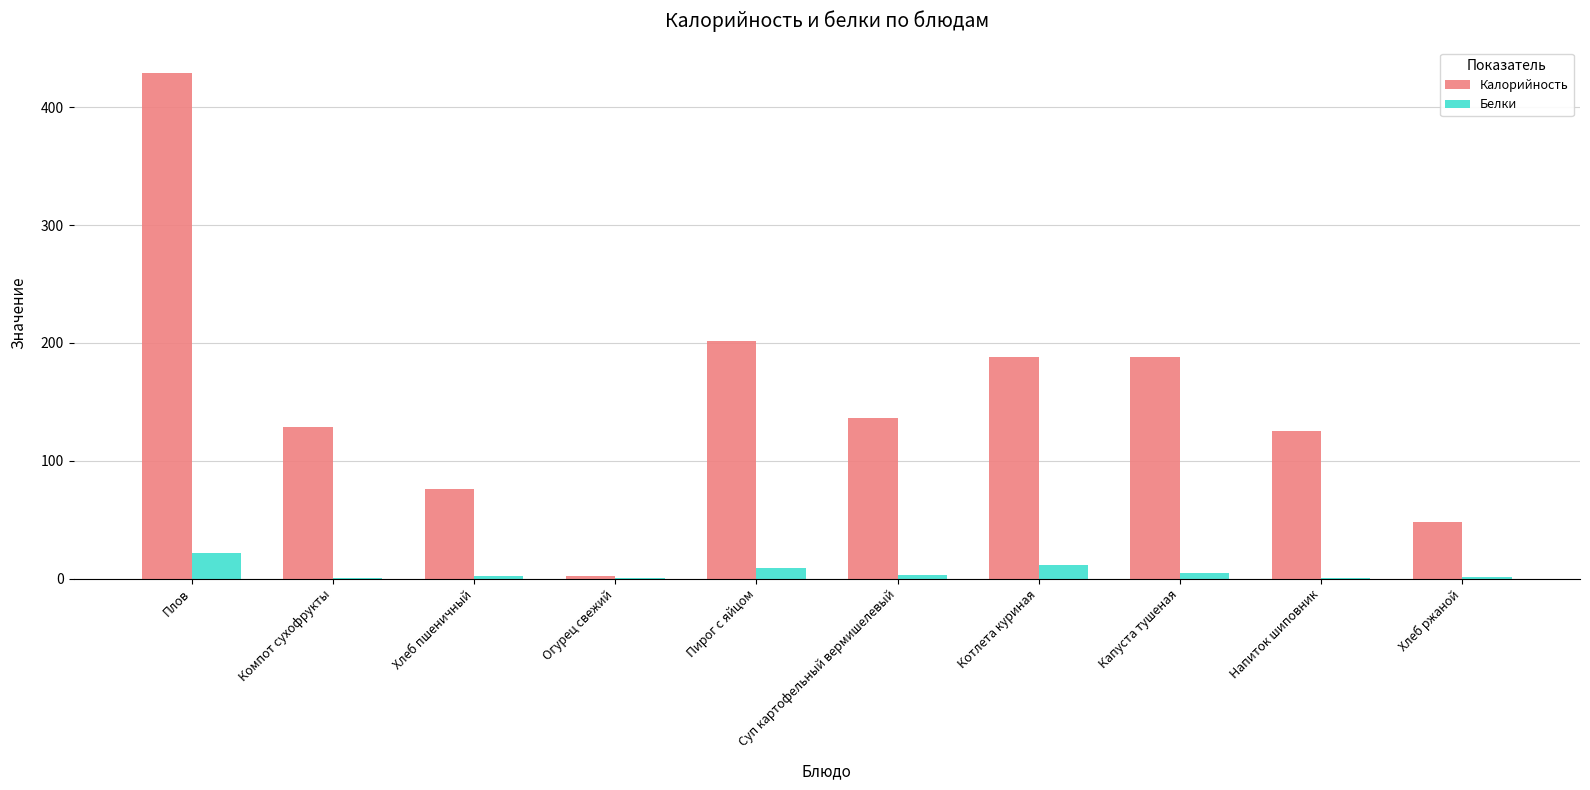

At which label does Белки reach its peak?

Плов